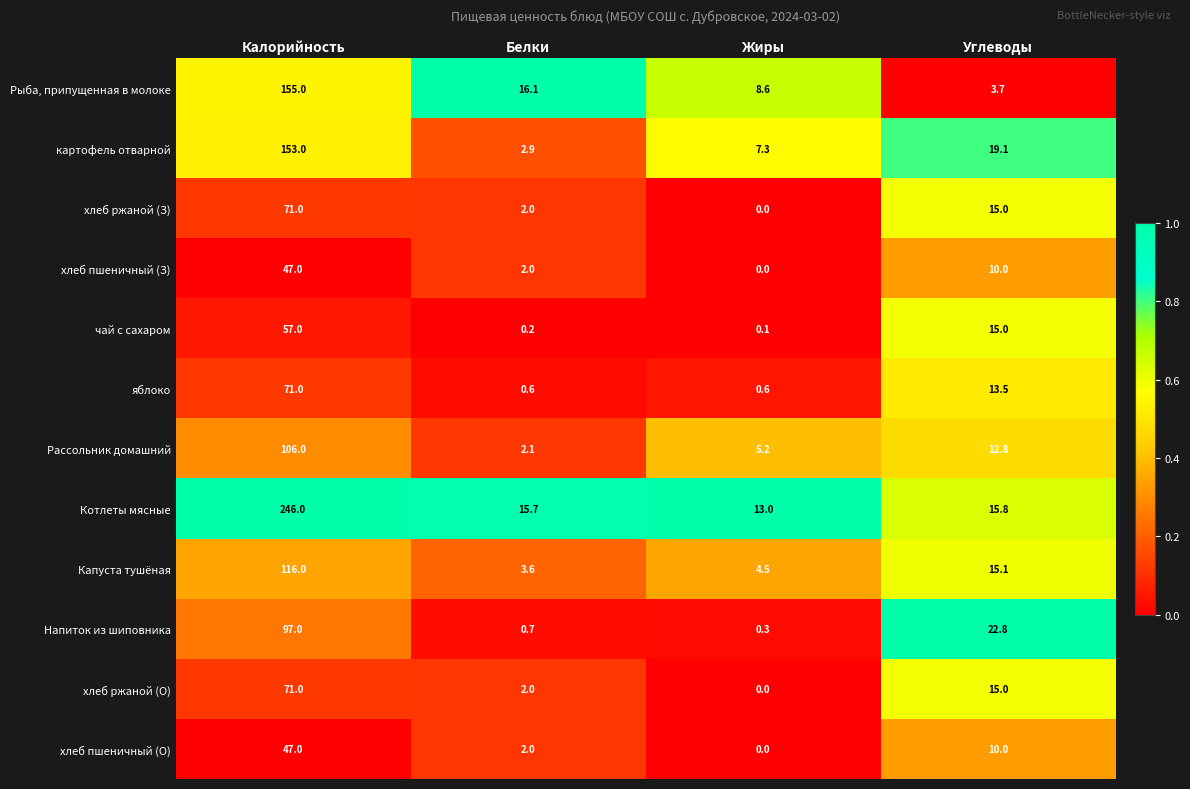

At which category is the sum across all series the highest?

Калорийность